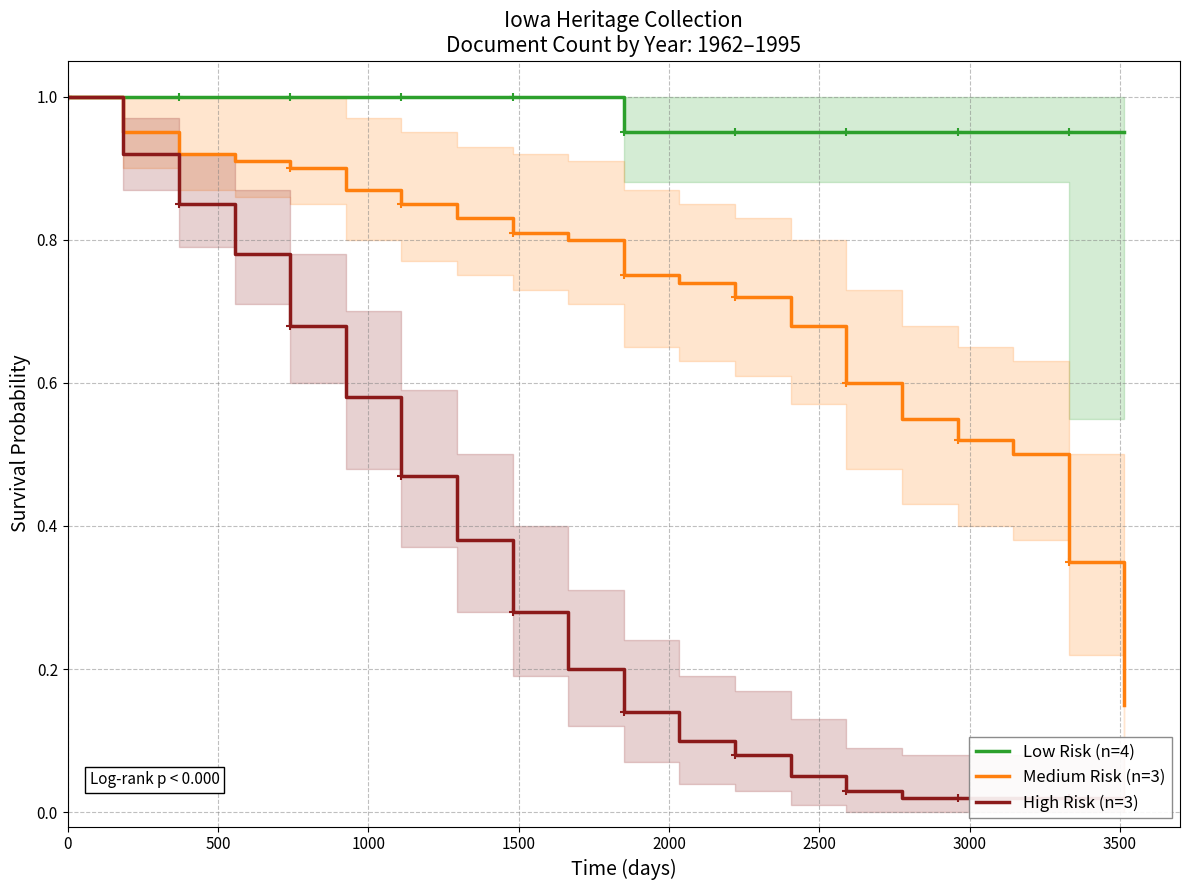

What is the maximum value for Medium Risk (n=3)?

1.0